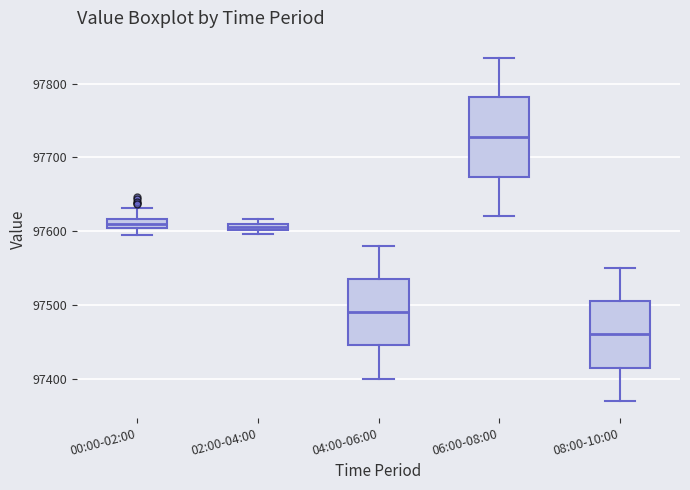

Where does the median line of the box for 08:00-10:00 sit on the y-axis? The values are not printed on the chart, so give them approximately, as read against the axis.

97460